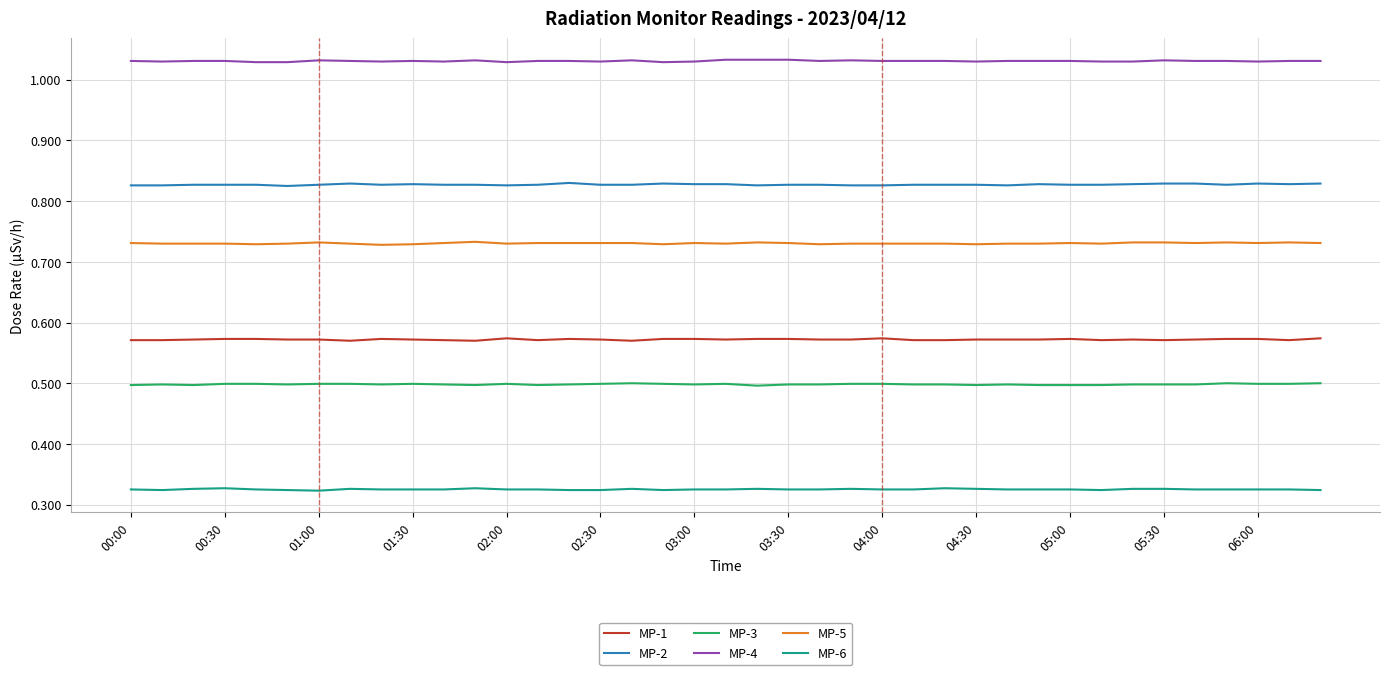

Which series has the largest total across all categories?

MP-4